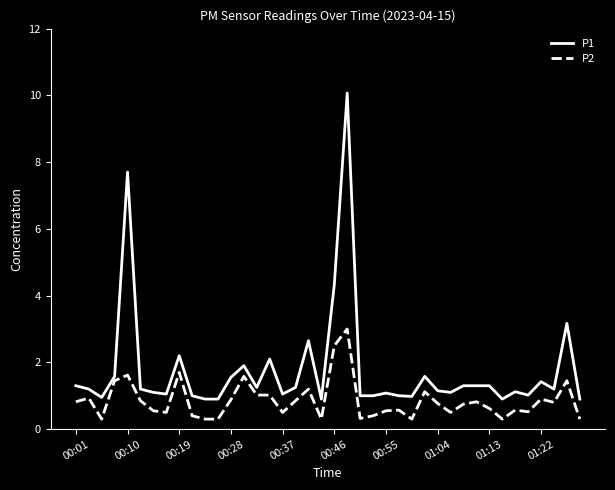

True or false: P1 has more than 1 points higher than both neighbors.

True